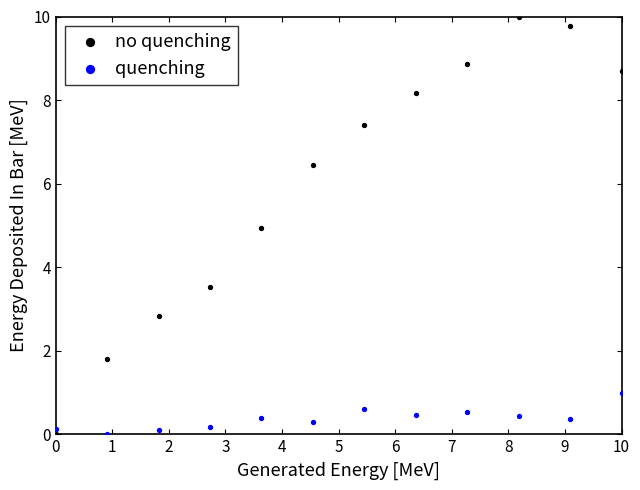

Which series reaches the maximum Y coordinate?

no quenching